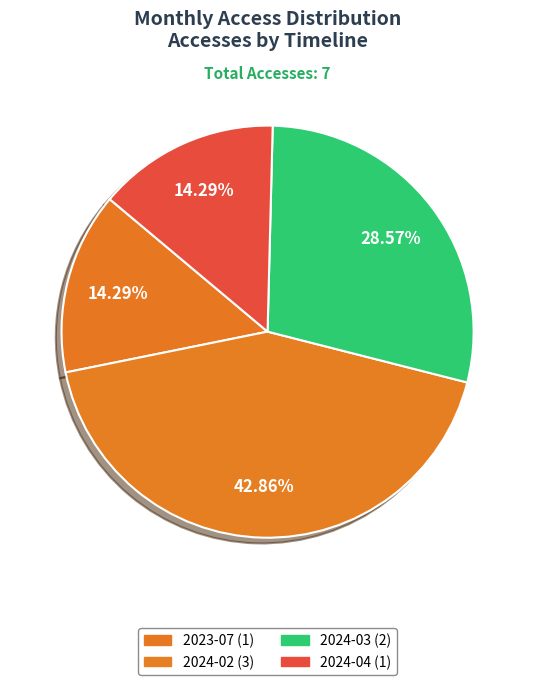

Count the number of slices in the pie.

4